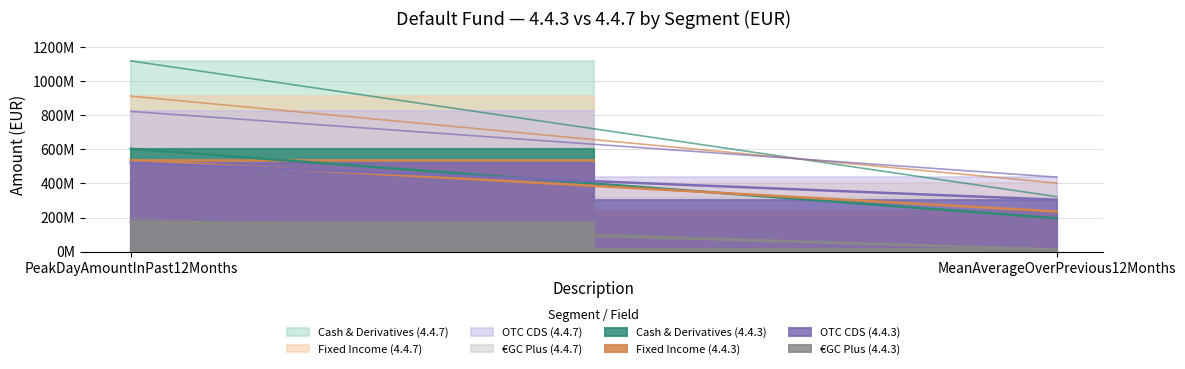

What is the highest value of the GC_Plus_Peak series?

172850000